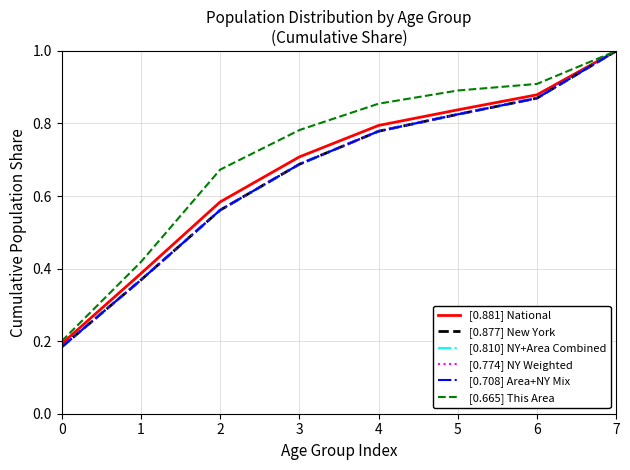

Does the chart have visible grid lines?

Yes